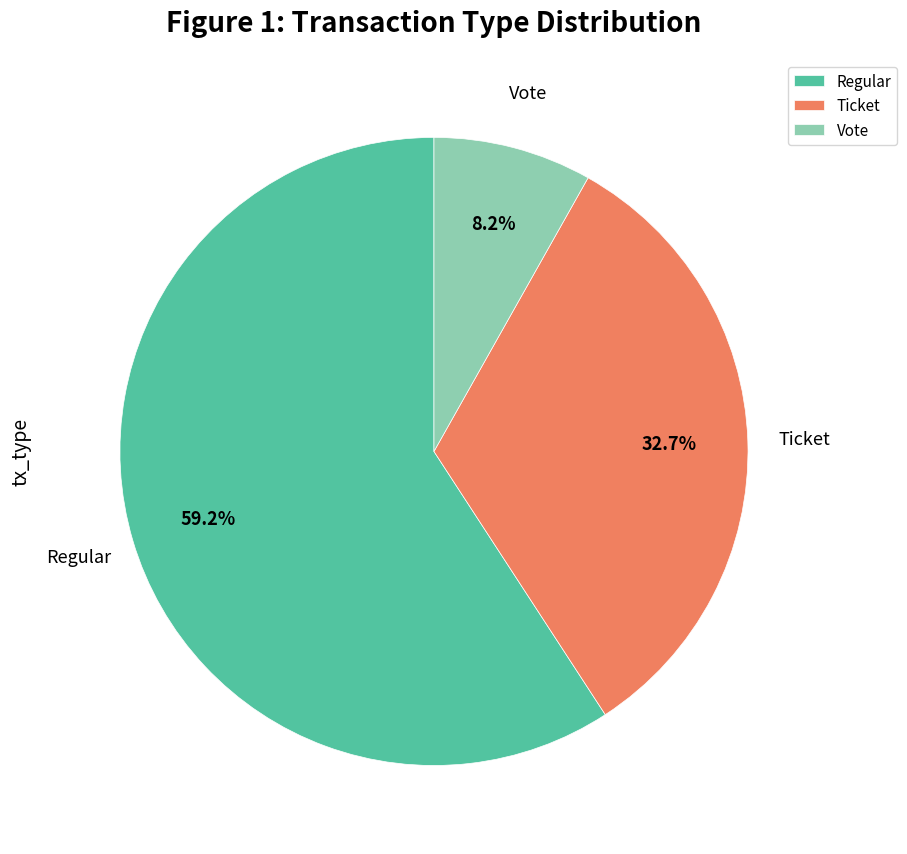

How many slices are in this pie chart?

3